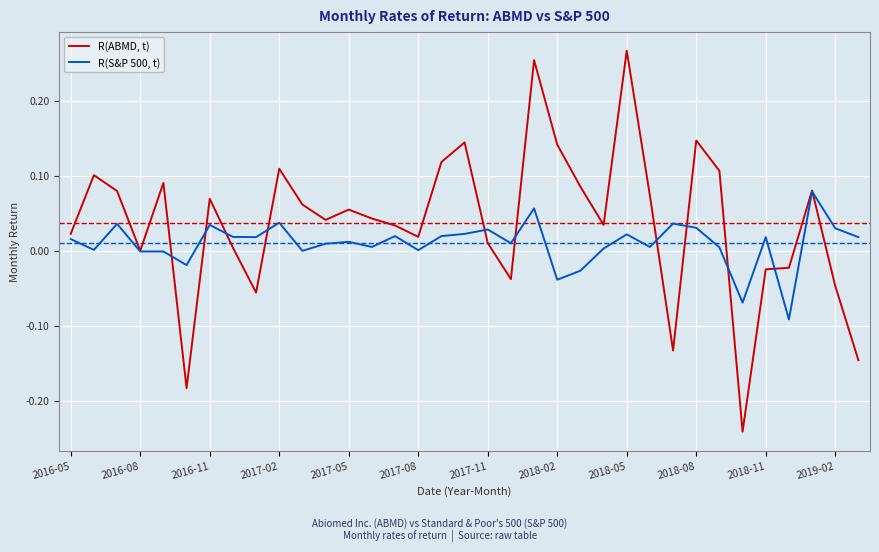

Which series has the largest range (max minus min)?

R(ABMD, t)